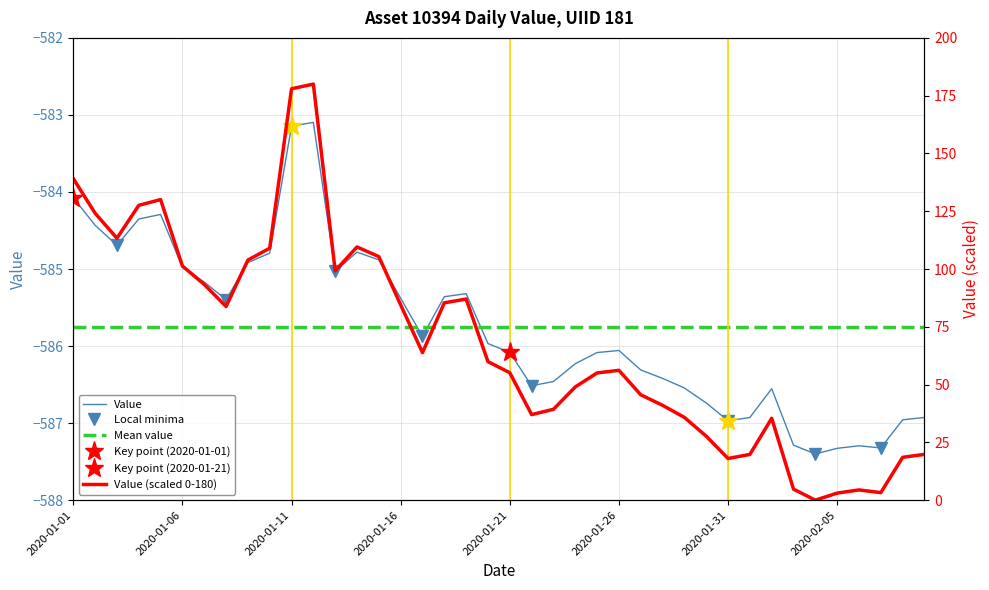

What is the smallest value displayed?

-587.4